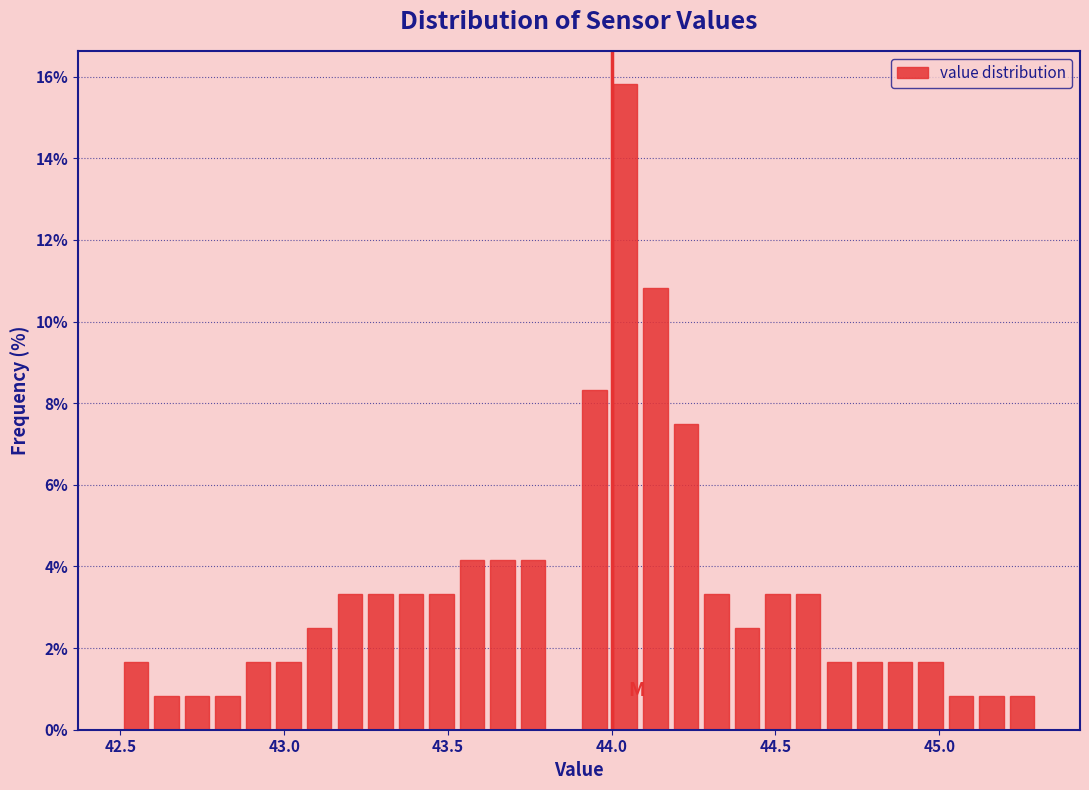

Read against the x-axis, roughly where is the centre of the tallest bar?

44.05